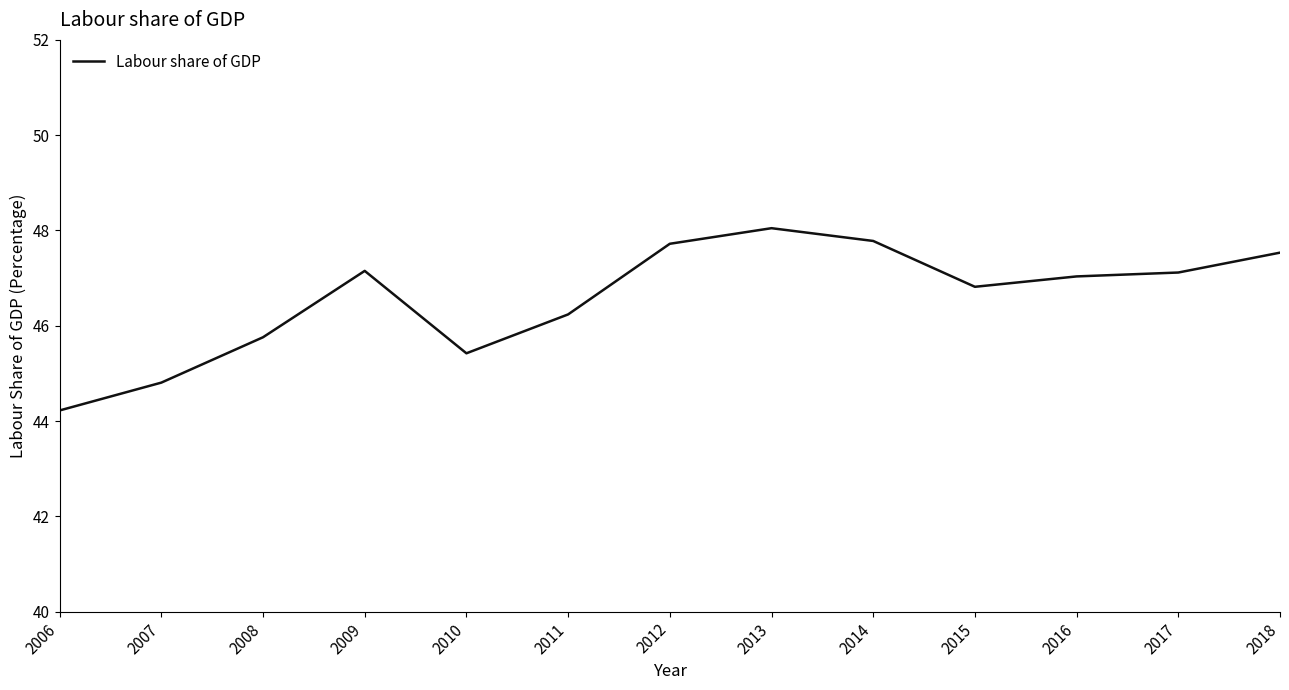

What is the approximate value at 2018?

47.5